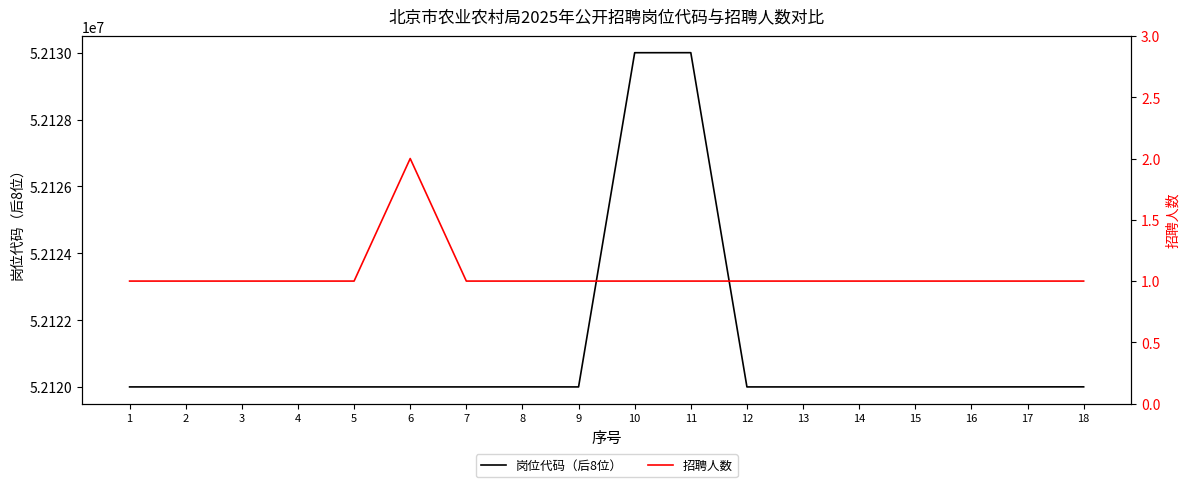

Reading left to right, extract all data points from this chart.

岗位代码（后8位）: 52120001	52120002	52120001	52120002	52120001	52120001	52120001	52120002	52120001	52130001	52130002	52120001	52120001	52120002	52120001	52120001	52120002	52120003
招聘人数: 1	1	1	1	1	2	1	1	1	1	1	1	1	1	1	1	1	1